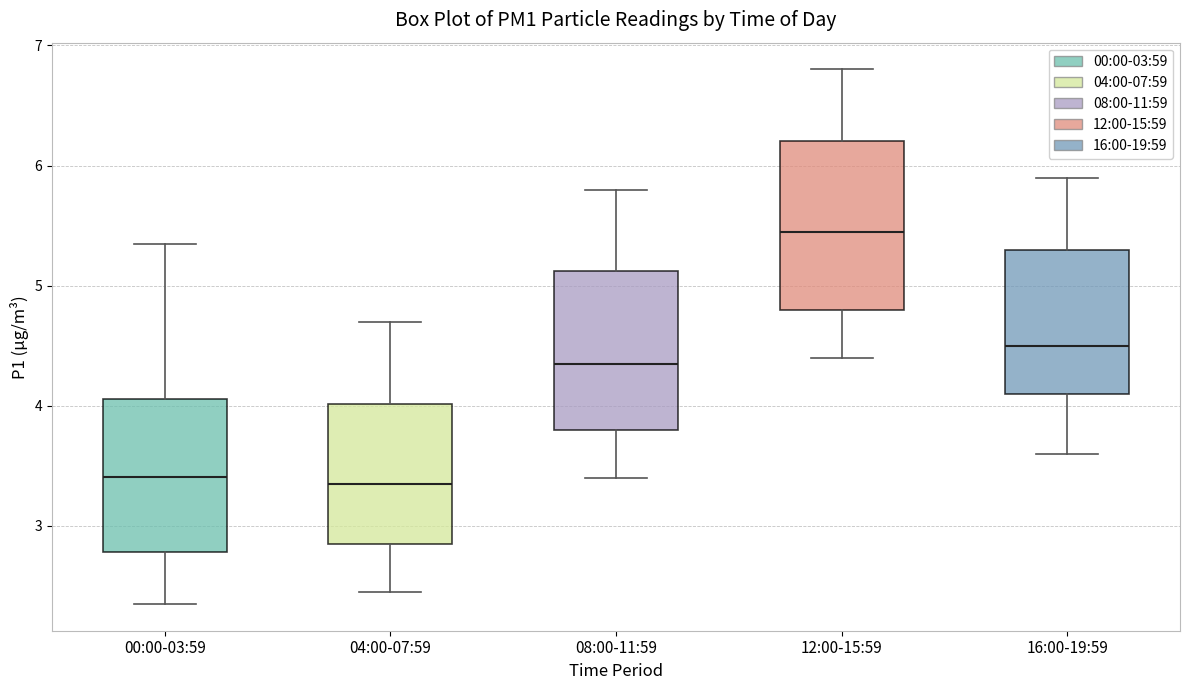

Where is the lower edge of the box for 16:00-19:59 on the y-axis? The values are not printed on the chart, so give them approximately, as read against the axis.

4.1